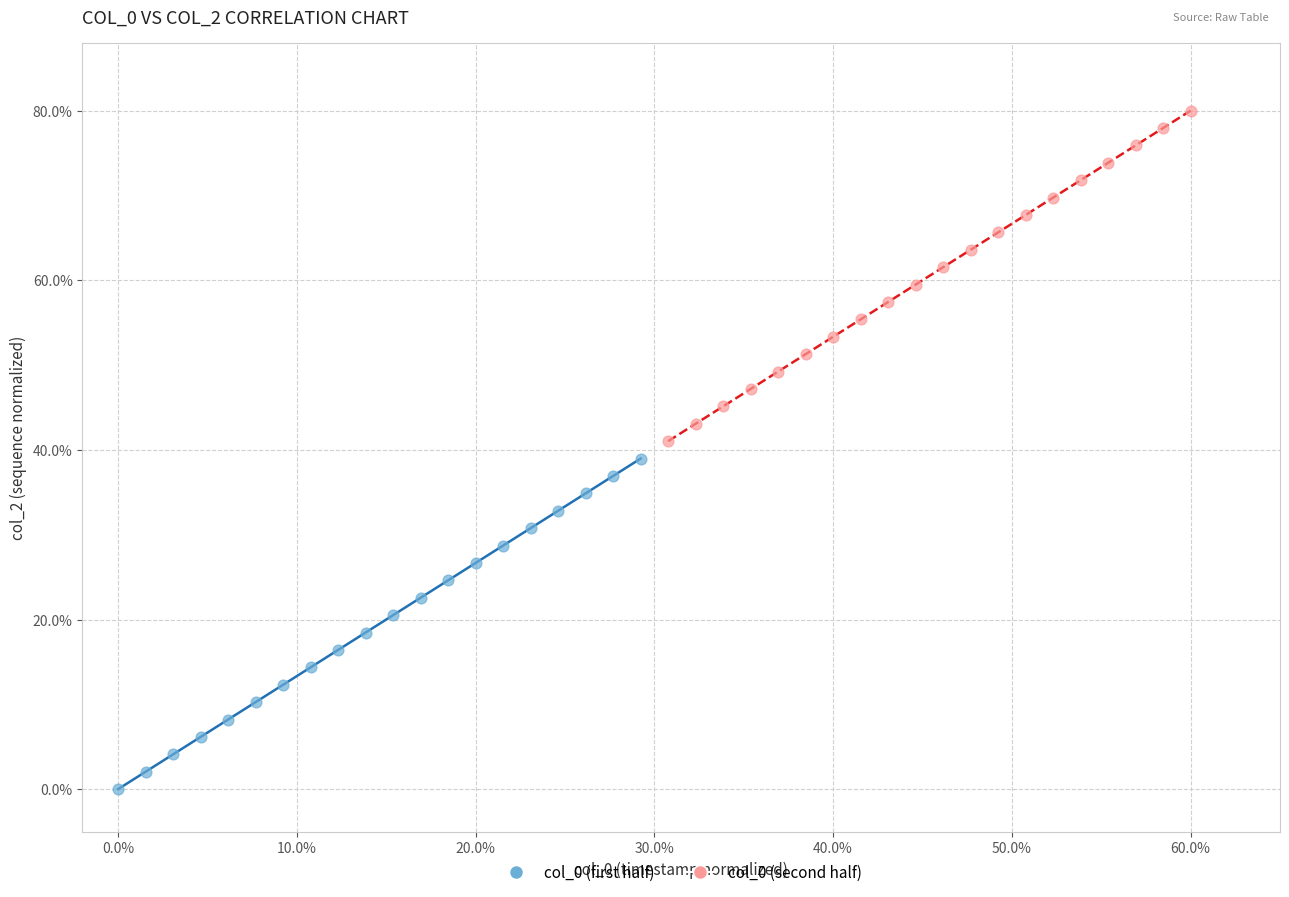

Which series contains the lowest Y value?

col_0 (first half)